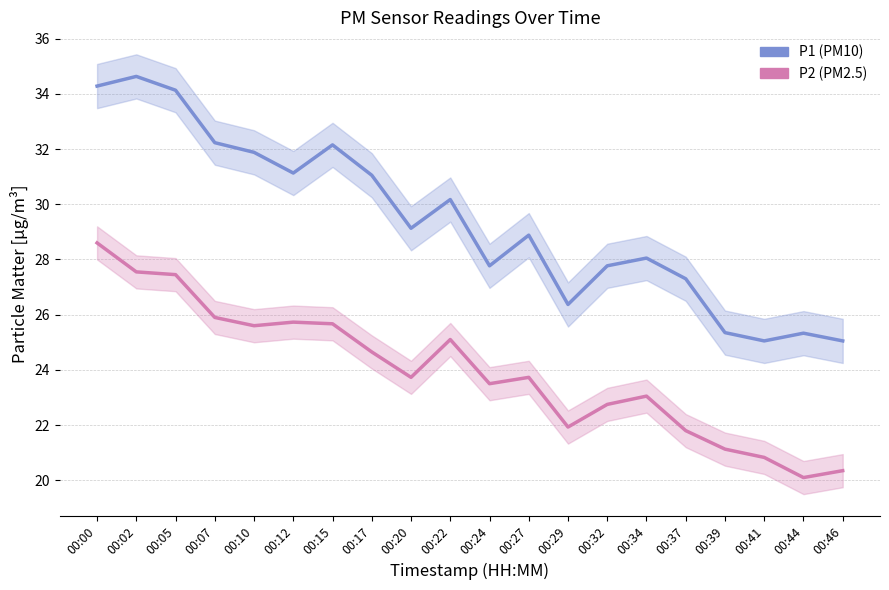

True or false: P1 and P2 intersect in this chart.

False